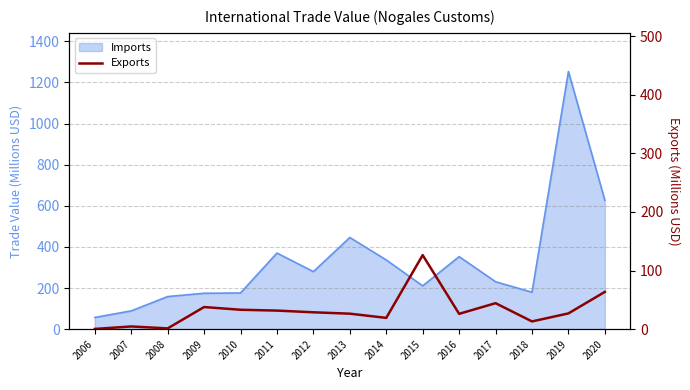

How many points are higher than both their immediate neighbors (excluding endpoints)?

4